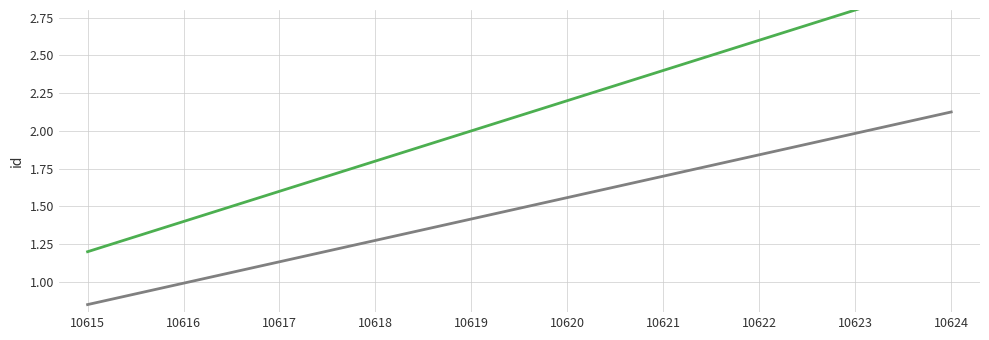

What is the greatest value displayed?

3.0